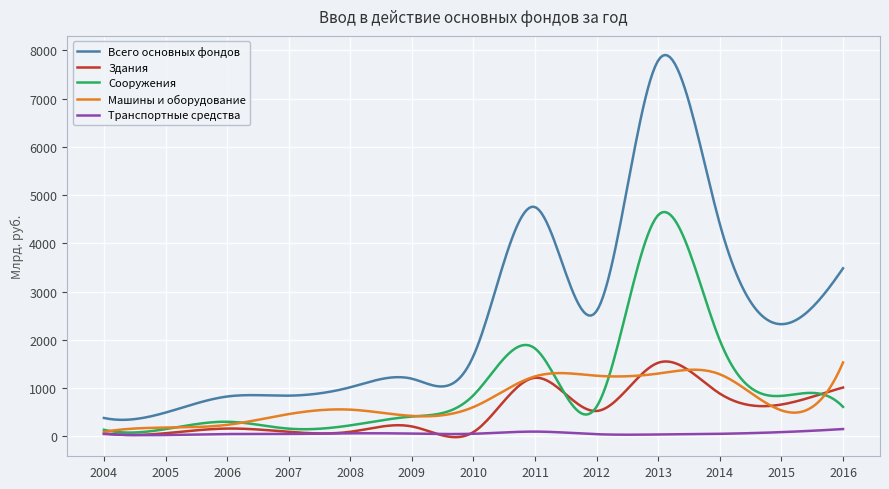

Which series has the largest total across all categories?

Всего основных фондов